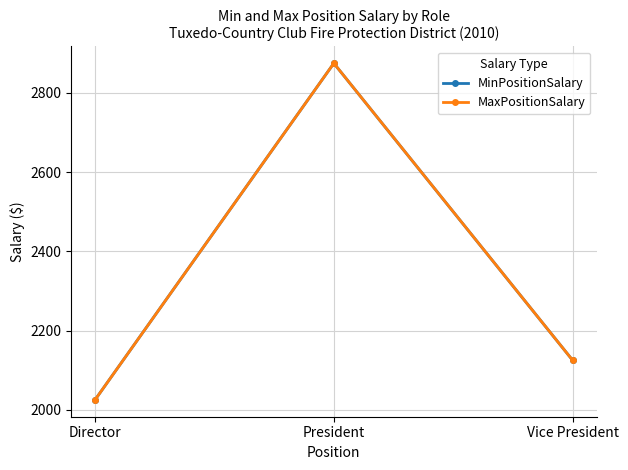

Reading left to right, transcribe all the data shown in this chart.

MinPositionSalary: 2025	2875	2125
MaxPositionSalary: 2025	2875	2125